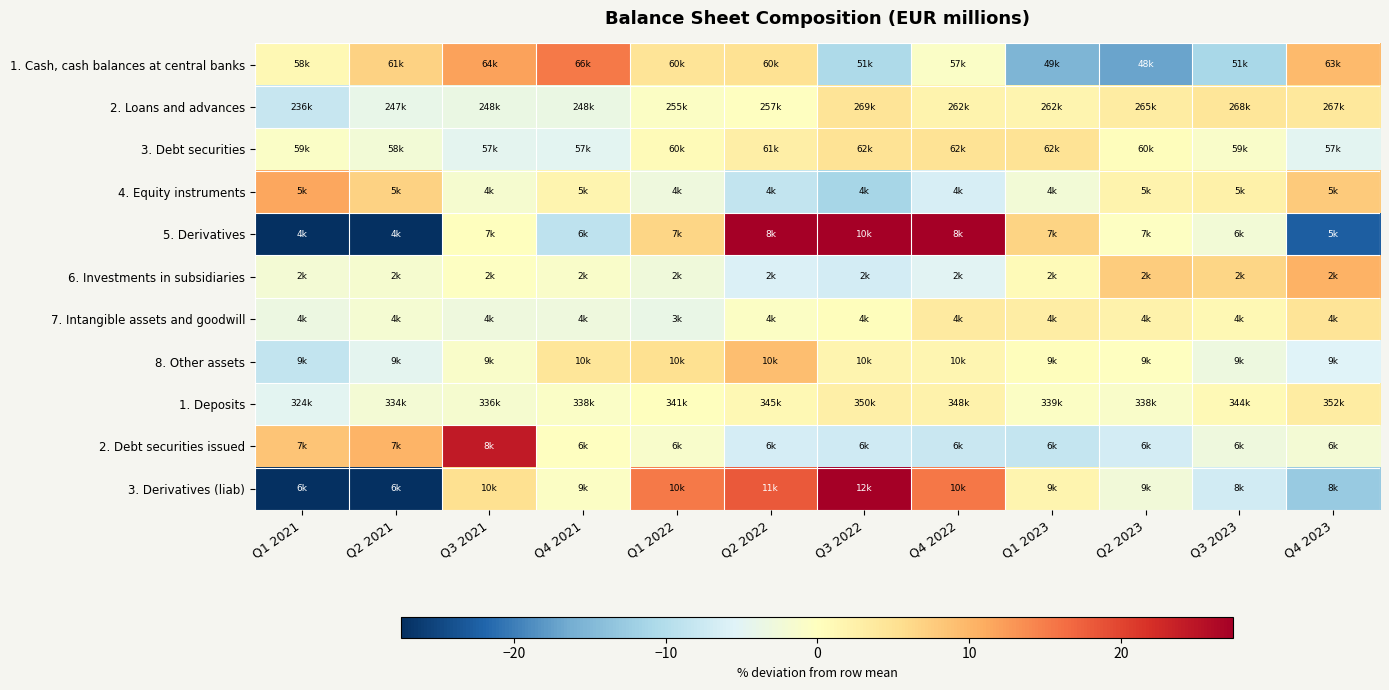

Reading left to right, transcribe all the data shown in this chart.

1. Cash, cash balances at central banks: Q1 2021=1.1	Q2 2021=7.0	Q3 2021=12.0	Q4 2021=15.3	Q1 2022=4.7	Q2 2022=5.1	Q3 2022=-10.6	Q4 2022=-0.7	Q1 2023=-15.3	Q2 2023=-16.9	Q3 2023=-11.1	Q4 2023=9.4
2. Loans and advances: Q1 2021=-8.1	Q2 2021=-4.0	Q3 2021=-3.4	Q4 2021=-3.5	Q1 2022=-0.6	Q2 2022=-0.1	Q3 2022=4.5	Q4 2022=2.0	Q1 2023=1.8	Q2 2023=3.2	Q3 2023=4.3	Q4 2023=3.9
3. Debt securities: Q1 2021=-0.8	Q2 2021=-2.3	Q3 2021=-4.6	Q4 2021=-4.8	Q1 2022=0.8	Q2 2022=2.9	Q3 2022=4.7	Q4 2022=4.8	Q1 2023=4.8	Q2 2023=0.3	Q3 2023=-1.1	Q4 2023=-4.8
4. Equity instruments: Q1 2021=11.5	Q2 2021=6.9	Q3 2021=-1.5	Q4 2021=1.9	Q1 2022=-2.8	Q2 2022=-8.5	Q3 2022=-11.2	Q4 2022=-6.3	Q1 2023=-2.3	Q2 2023=2.0	Q3 2023=2.5	Q4 2023=7.9
5. Derivatives: Q1 2021=-44.0	Q2 2021=-46.3	Q3 2021=0.2	Q4 2021=-8.9	Q1 2022=6.4	Q2 2022=27.3	Q3 2022=56.1	Q4 2022=27.5	Q1 2023=6.8	Q2 2023=-0.3	Q3 2023=-2.2	Q4 2023=-22.5
6. Investments in subsidiaries: Q1 2021=-2.1	Q2 2021=-1.6	Q3 2021=-0.3	Q4 2021=-1.0	Q1 2022=-2.8	Q2 2022=-5.8	Q3 2022=-6.7	Q4 2022=-5.1	Q1 2023=0.8	Q2 2023=7.5	Q3 2023=6.6	Q4 2023=10.5
7. Intangible assets and goodwill: Q1 2021=-3.4	Q2 2021=-1.8	Q3 2021=-2.8	Q4 2021=-2.8	Q1 2022=-3.8	Q2 2022=-0.5	Q3 2022=0.3	Q4 2022=3.5	Q1 2023=3.1	Q2 2023=2.2	Q3 2023=1.3	Q4 2023=4.6
8. Other assets: Q1 2021=-8.5	Q2 2021=-4.6	Q3 2021=-0.9	Q4 2021=4.4	Q1 2022=5.3	Q2 2022=9.1	Q3 2022=1.8	Q4 2022=1.5	Q1 2023=0.3	Q2 2023=-0.1	Q3 2023=-3.1	Q4 2023=-5.4
1. Deposits: Q1 2021=-4.8	Q2 2021=-1.9	Q3 2021=-1.5	Q4 2021=-0.7	Q1 2022=0.2	Q2 2022=1.1	Q3 2022=2.7	Q4 2022=2.2	Q1 2023=-0.5	Q2 2023=-0.9	Q3 2023=0.9	Q4 2023=3.3
2. Debt securities issued: Q1 2021=8.5	Q2 2021=10.2	Q3 2021=24.3	Q4 2021=-0.2	Q1 2022=-1.2	Q2 2022=-6.6	Q3 2022=-7.1	Q4 2022=-7.9	Q1 2023=-8.2	Q2 2023=-6.8	Q3 2023=-2.9	Q4 2023=-2.1
3. Derivatives (liab): Q1 2021=-32.0	Q2 2021=-32.3	Q3 2021=5.3	Q4 2021=-0.5	Q1 2022=15.4	Q2 2022=18.0	Q3 2022=30.9	Q4 2022=15.5	Q1 2023=1.9	Q2 2023=-2.4	Q3 2023=-7.0	Q4 2023=-12.8